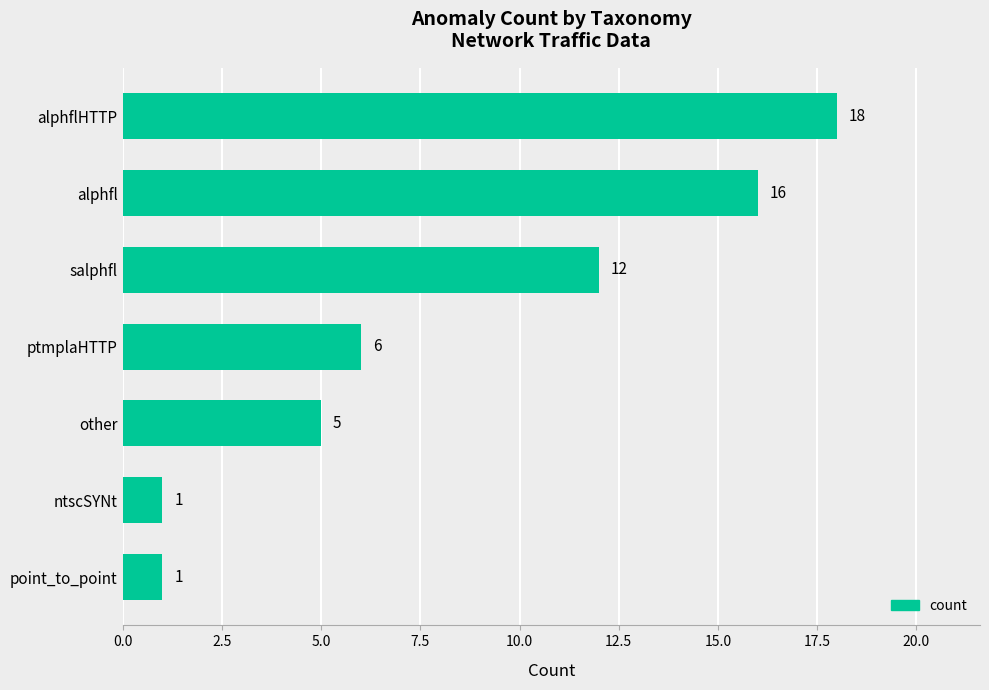

What is the sum of the values at ptmplaHTTP and alphfl?

22